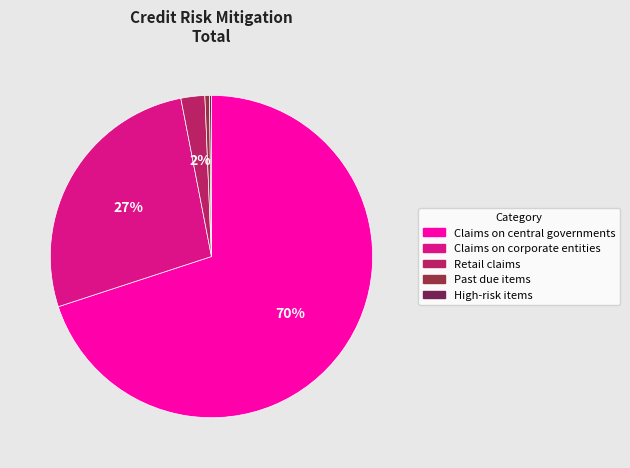

True or false: Claims on central governments accounts for 70% of the total.

True